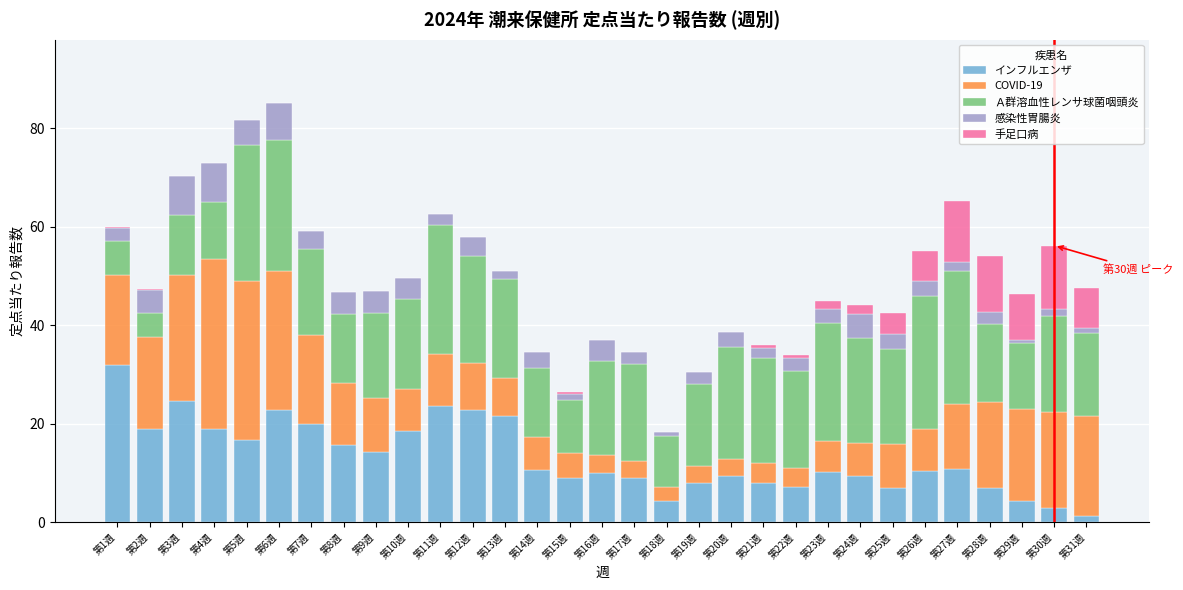

What is the sum of the インフルエンザ values at 第27週 and 第19週?

18.6